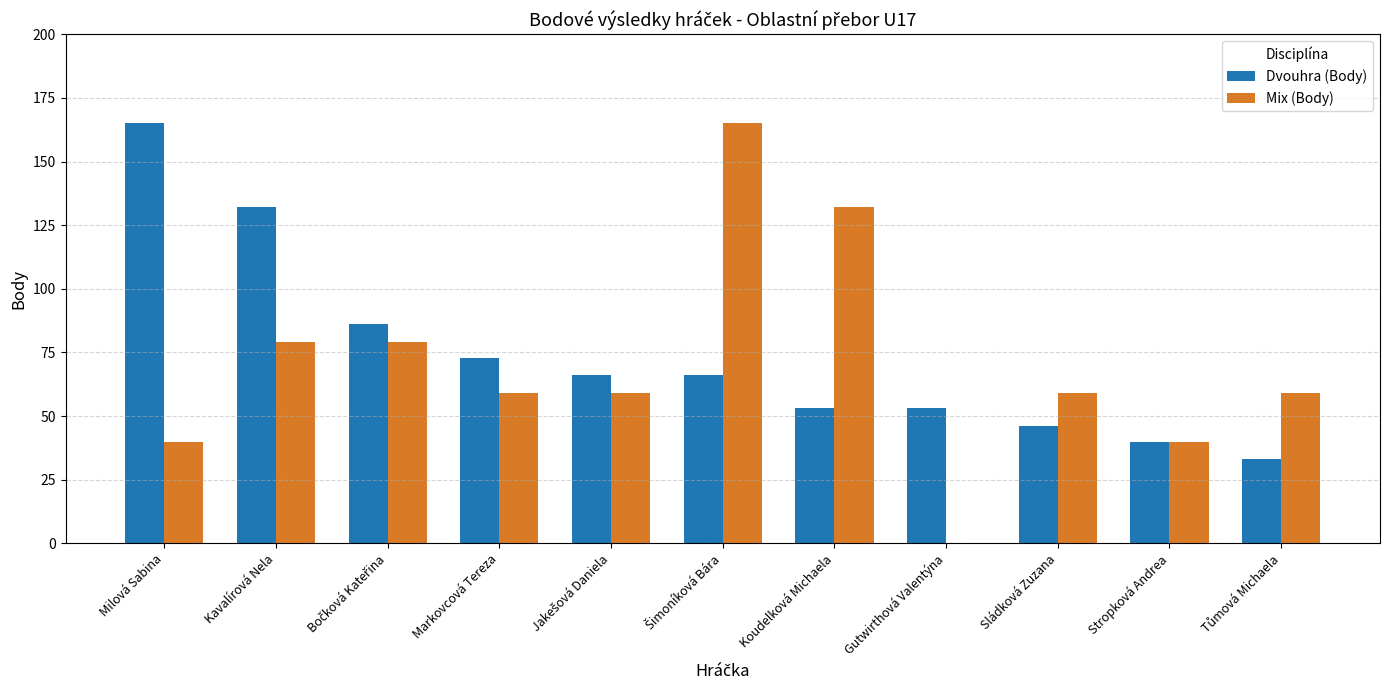

What is the total value across all series at Koudelková Michaela?

185